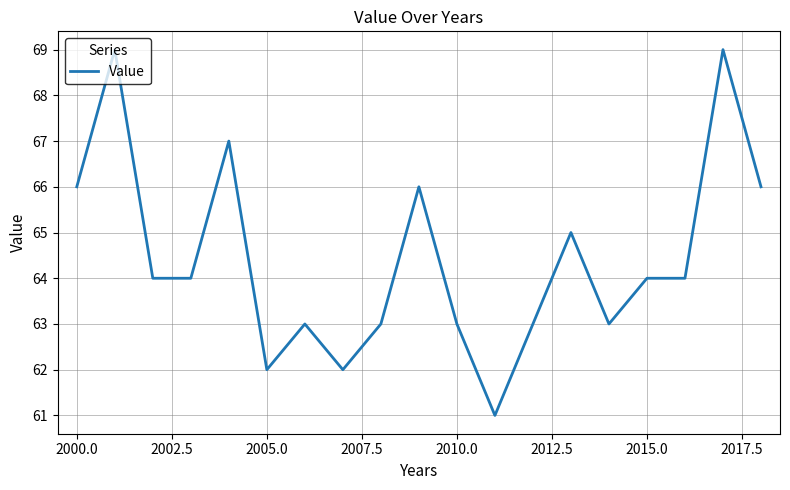

What is the greatest value displayed?

69